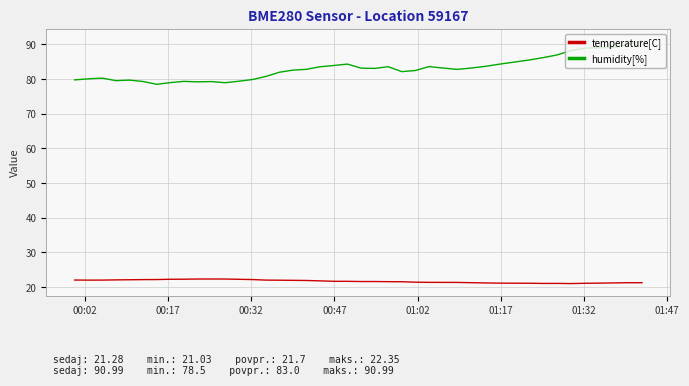

Which series has the largest total across all categories?

humidity[%]